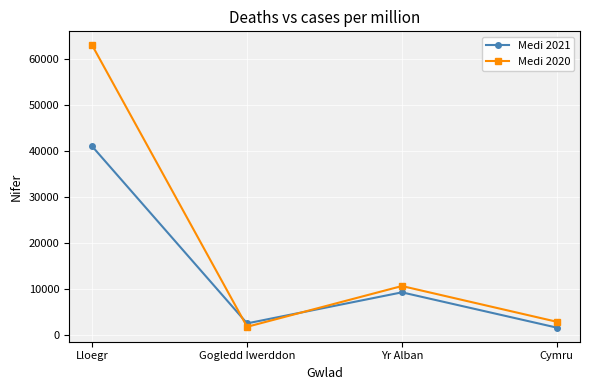

Which category has the lowest value in the Medi 2020 series?

Gogledd Iwerddon